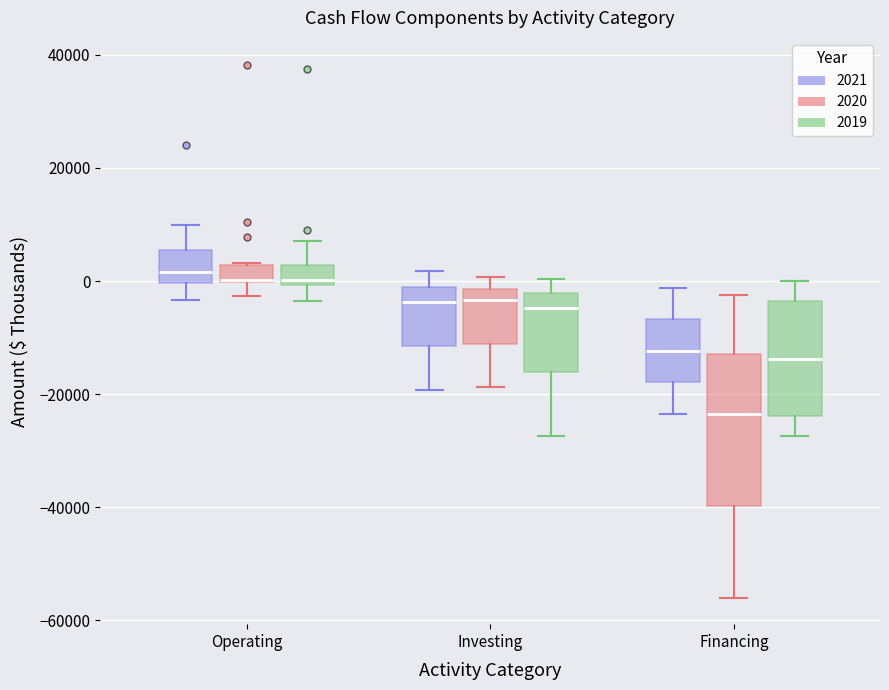

Where is the upper edge of the box for Financing (2021) on the y-axis? The values are not printed on the chart, so give them approximately, as read against the axis.

-6000